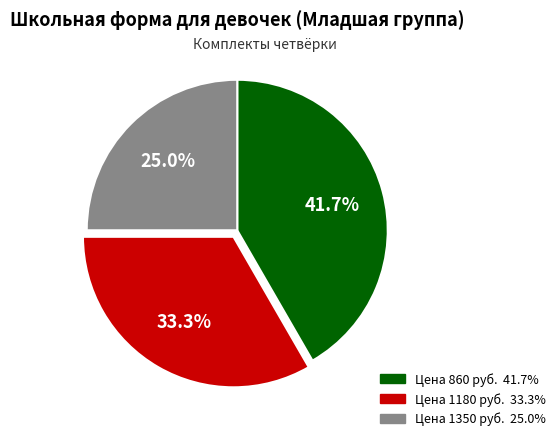

To the nearest percent, what is the average slice percentage?

33%